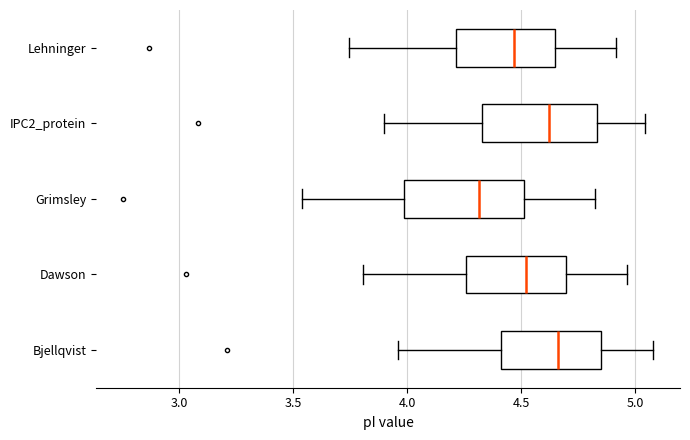

Reading bottom to top, read every box against the x-axis: the position of its median line, the range the box covers, and the ends of its whiskers. The values are not printed on the chart, so give them approximately, as read against the axis.

Bjellqvist: median 4.65, box 4.40 to 4.85, whiskers 3.95 to 5.10
Dawson: median 4.50, box 4.25 to 4.70, whiskers 3.80 to 4.95
Grimsley: median 4.30, box 4.00 to 4.50, whiskers 3.55 to 4.85
IPC2_protein: median 4.60, box 4.35 to 4.85, whiskers 3.90 to 5.05
Lehninger: median 4.45, box 4.20 to 4.65, whiskers 3.75 to 4.90